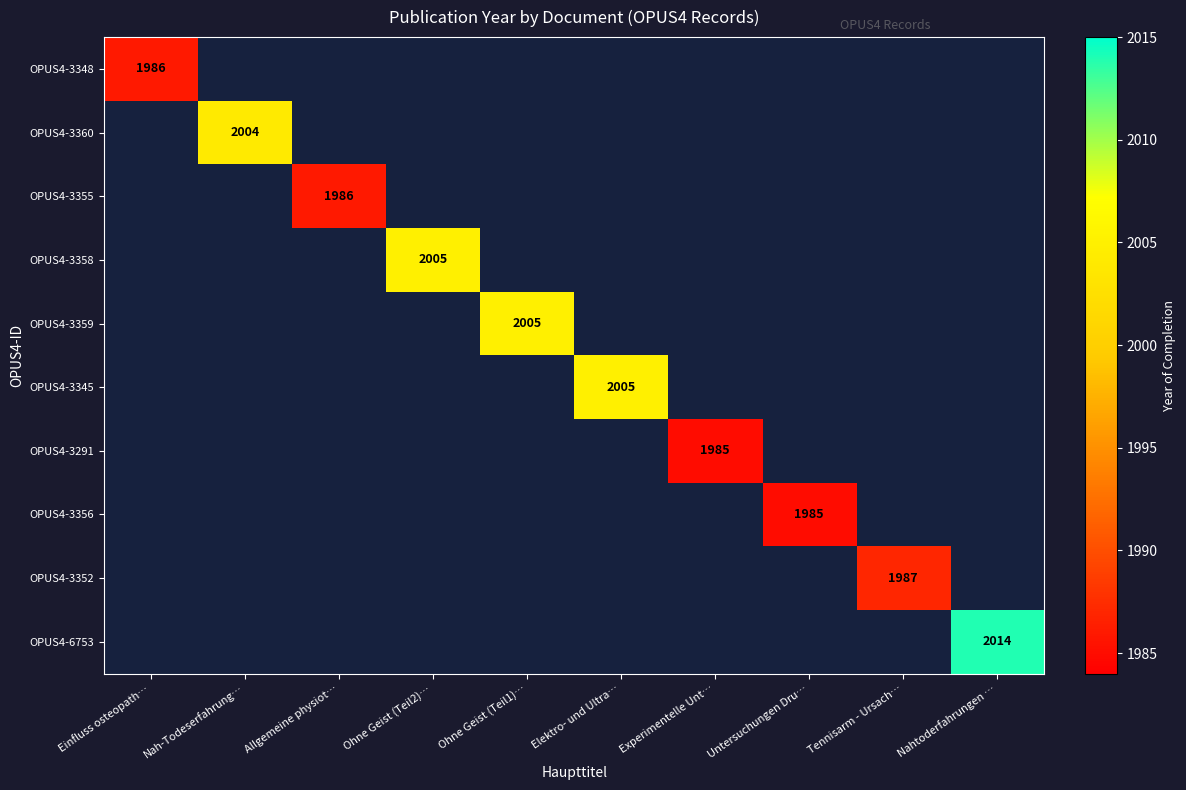

What is the maximum value shown in the chart?

2014.0